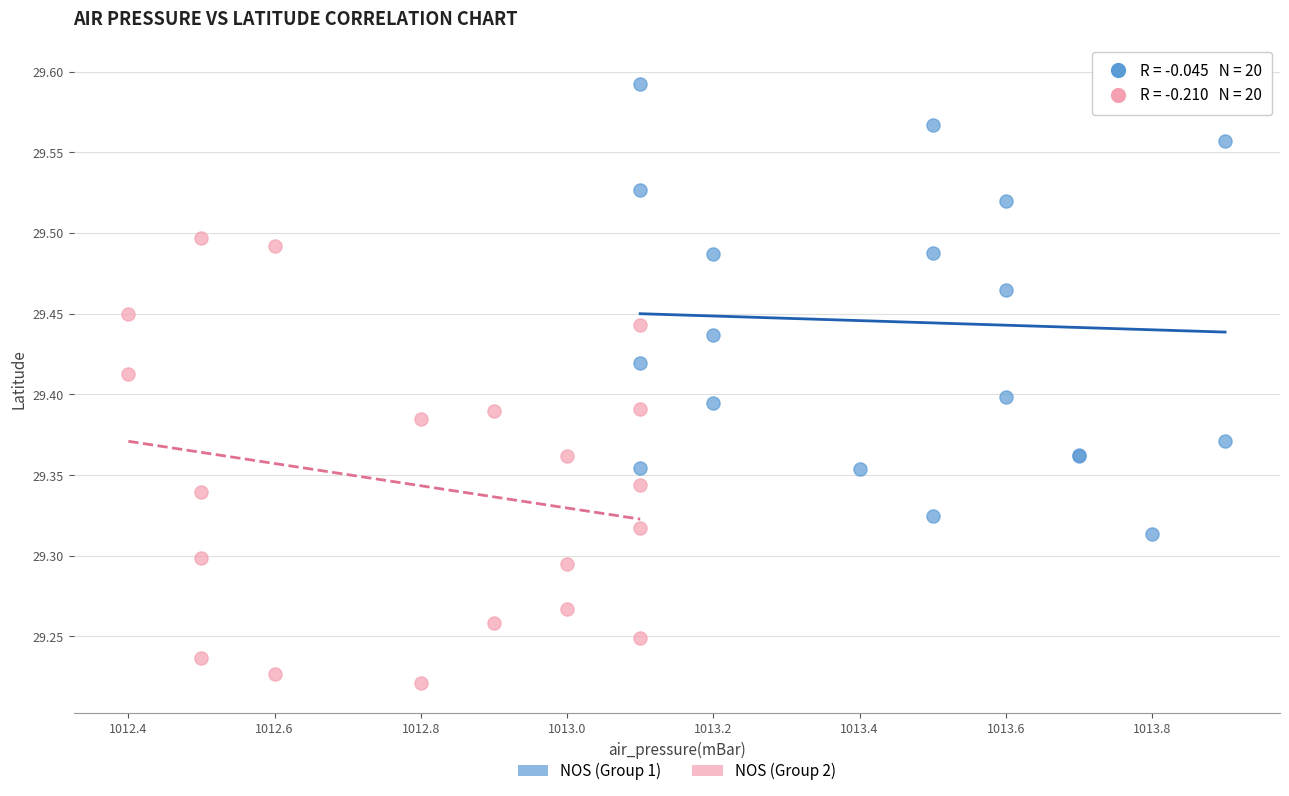

What are all the series names shown in the legend?

NOS (Group 1), NOS (Group 2)